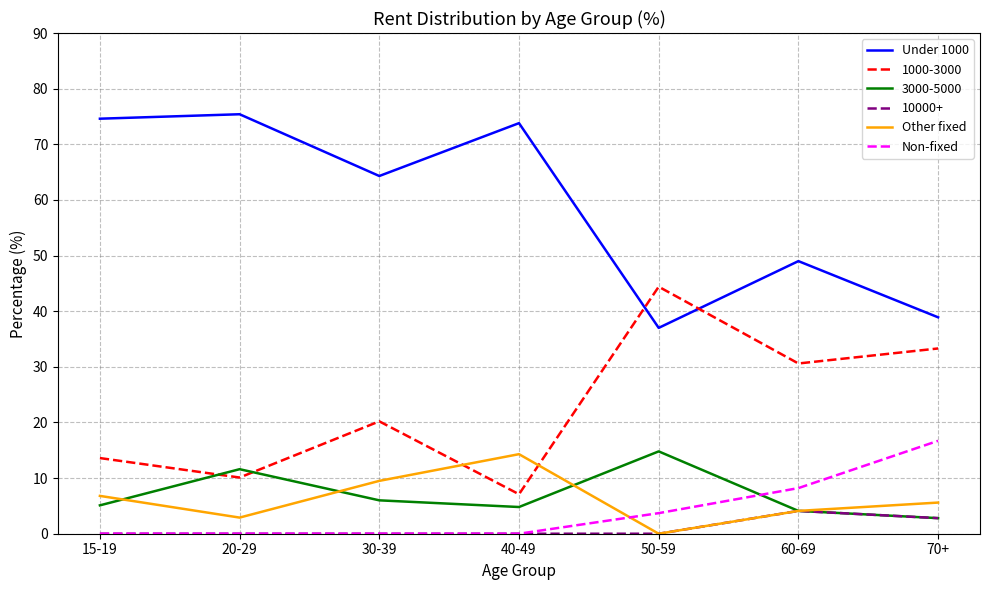

At which label does Under 1000 first exceed 64?

15-19